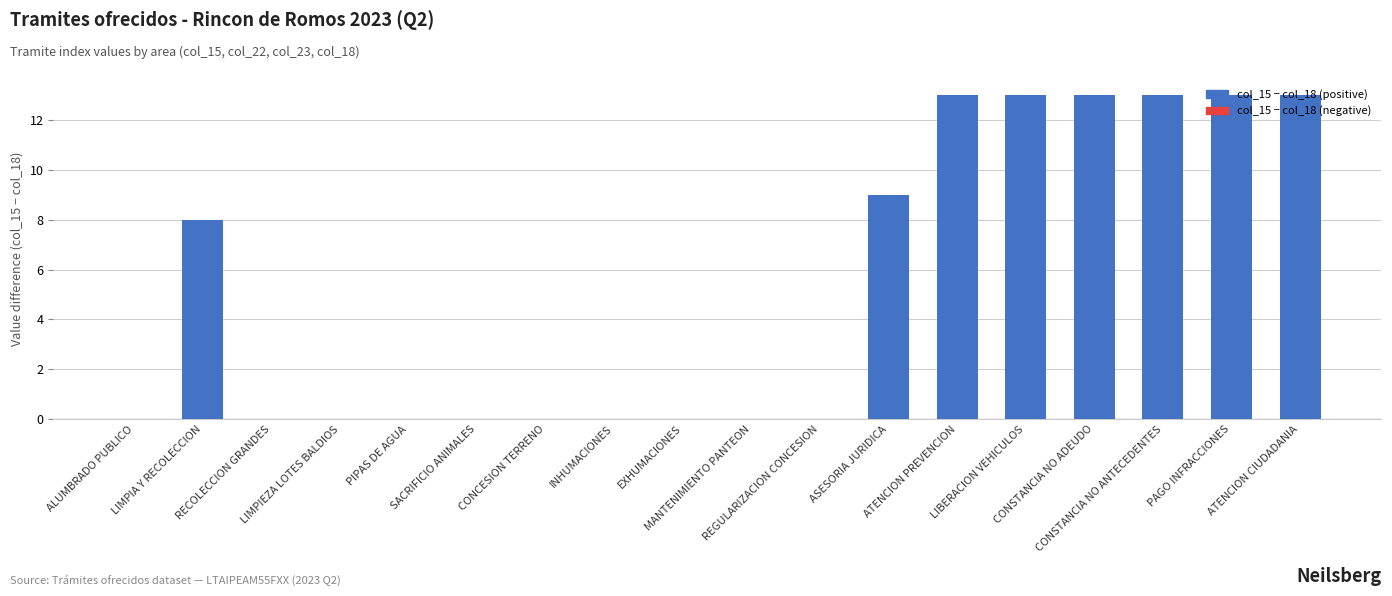

What is the maximum value shown in the chart?

13